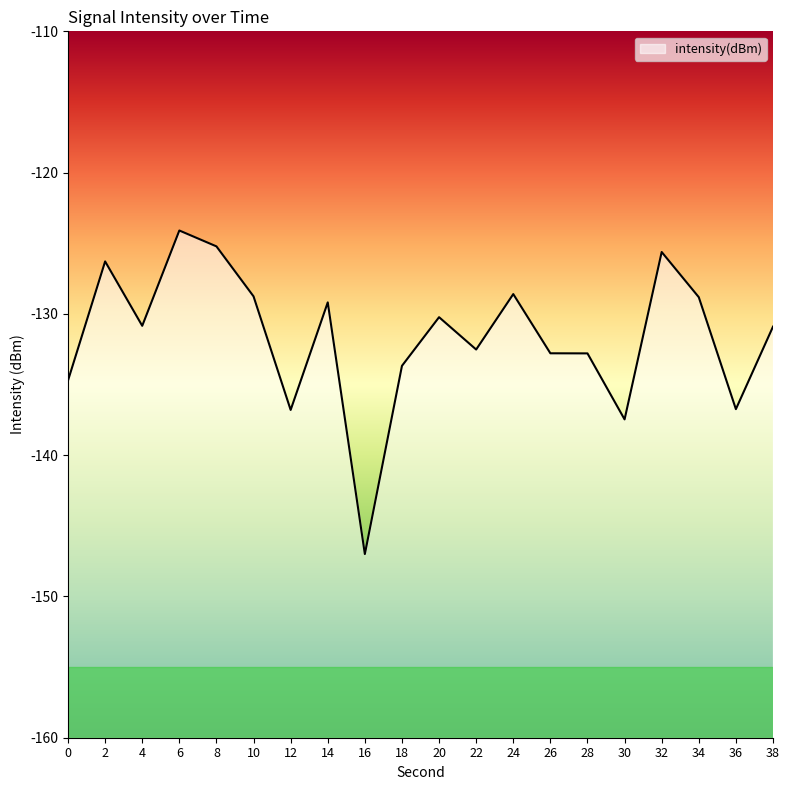

True or false: the data shows -130.8 at 4.

True